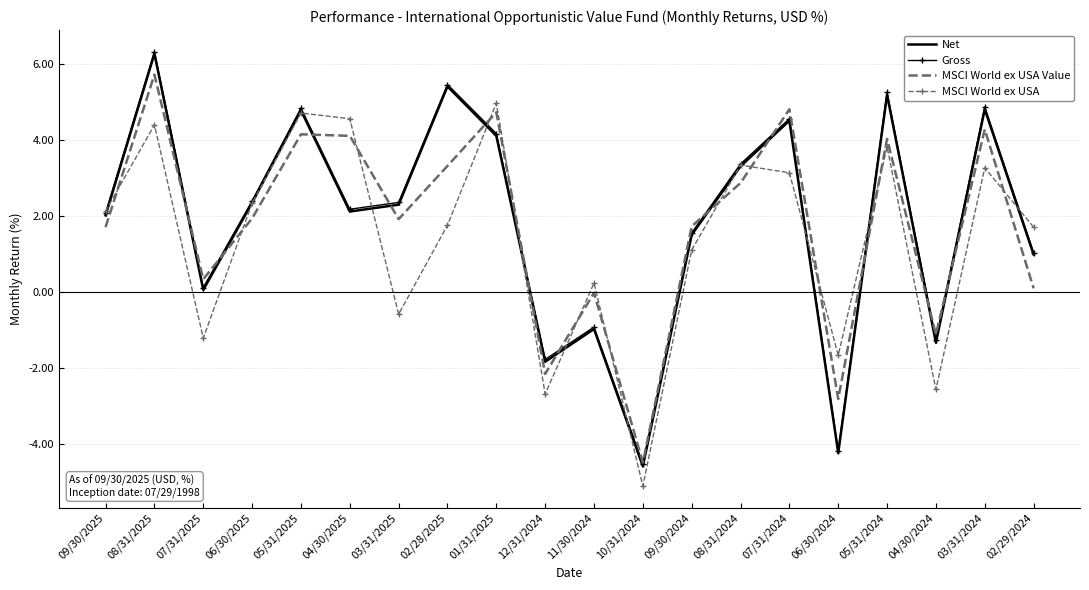

At which category is the sum across all series the highest?

08/31/2025